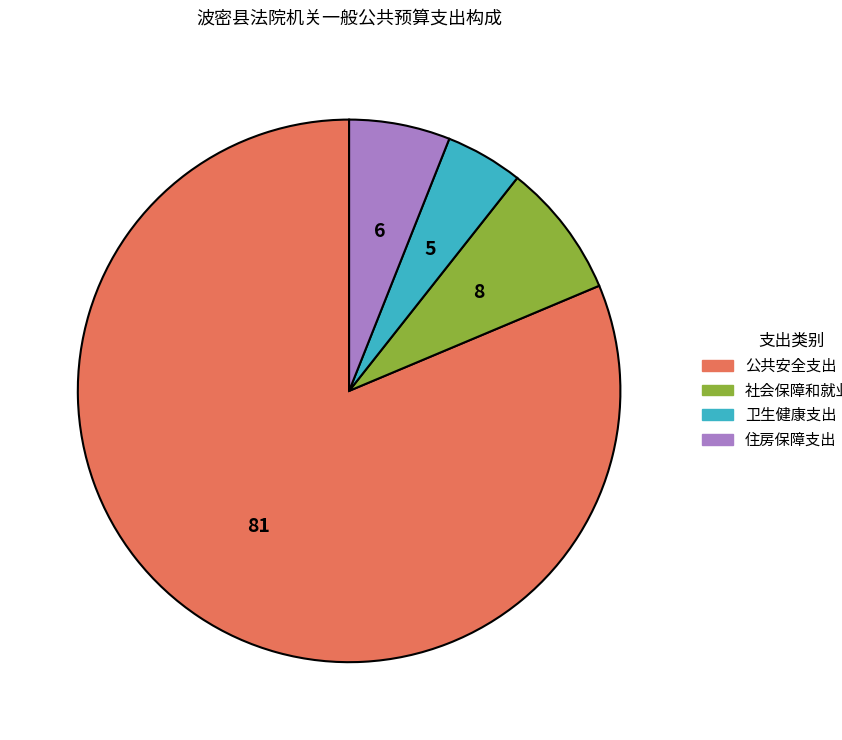

How many segments does this pie chart have?

4